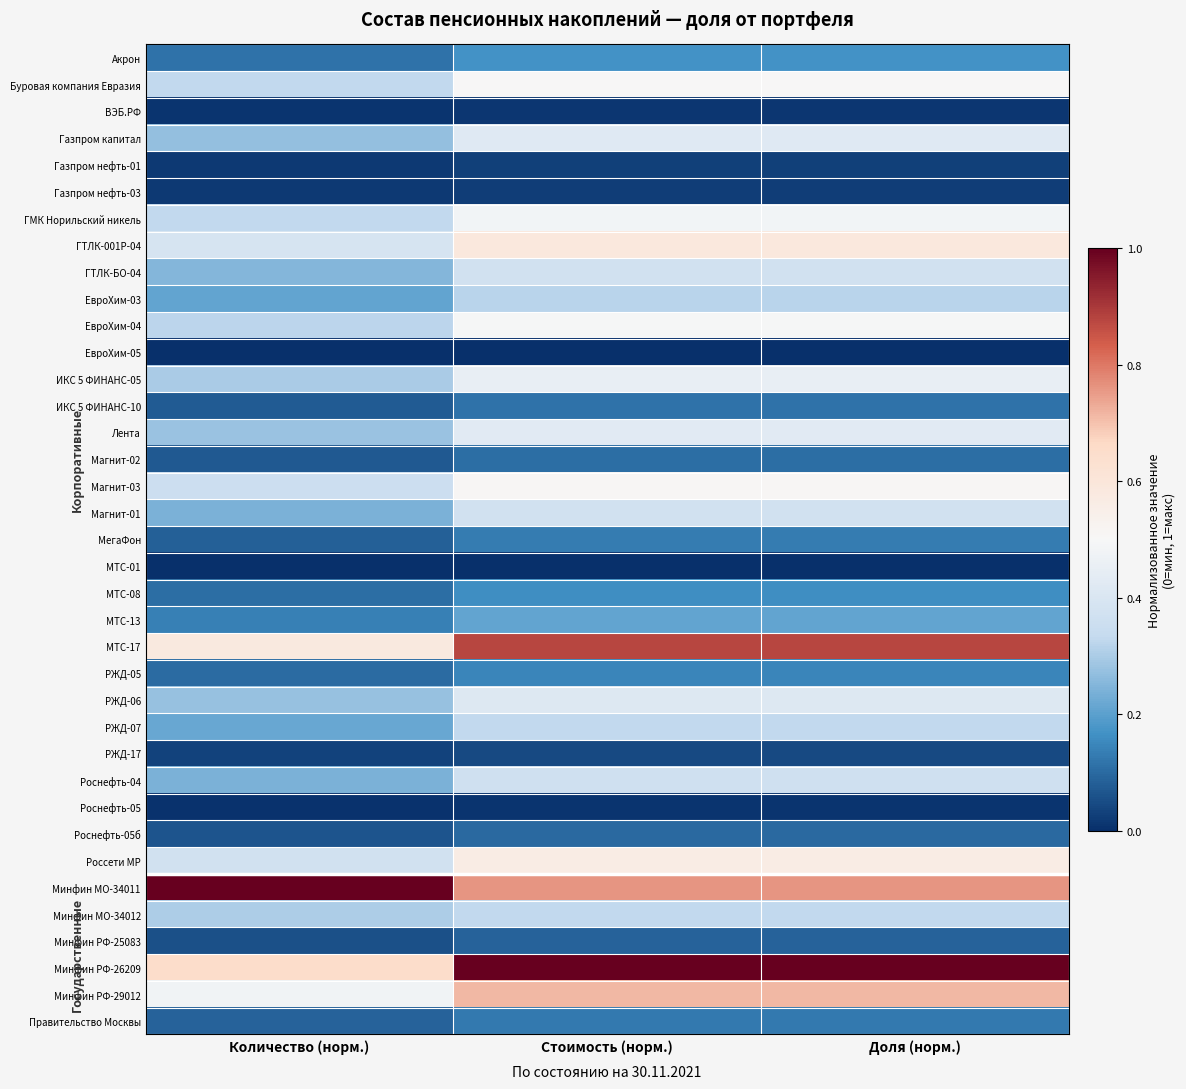

How many categories are shown in the chart?

3